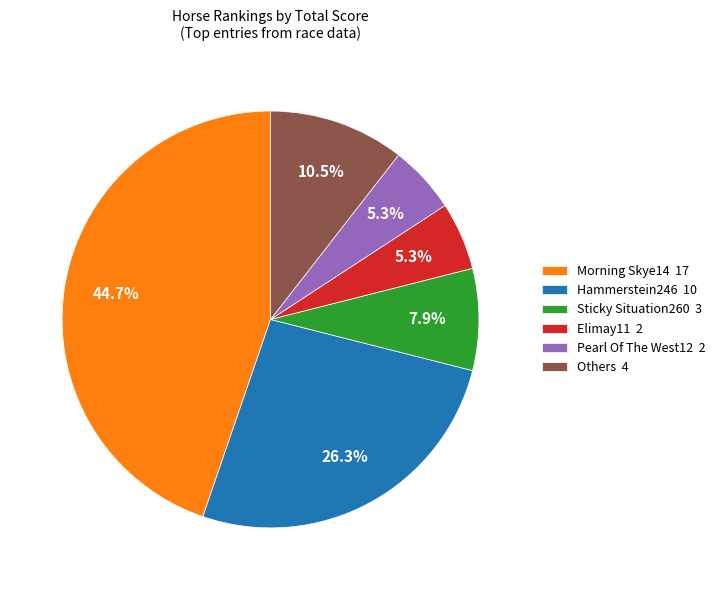

What is the ratio of the value at Sticky Situation260 3 to the value at Elimay11 2?

1.5